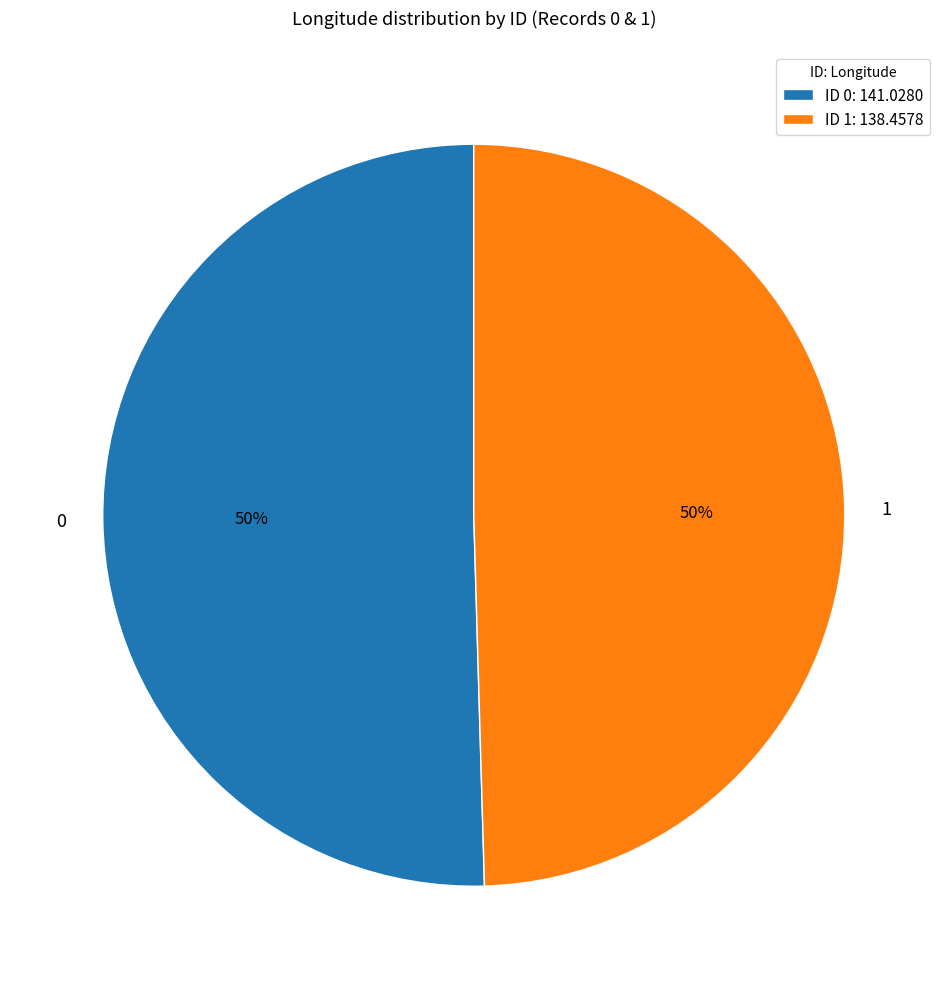

Is it true that 1 is 50% of the pie?

True